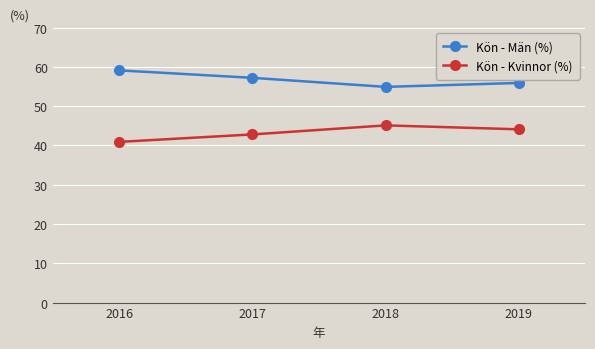

How many data points does each series have?

4